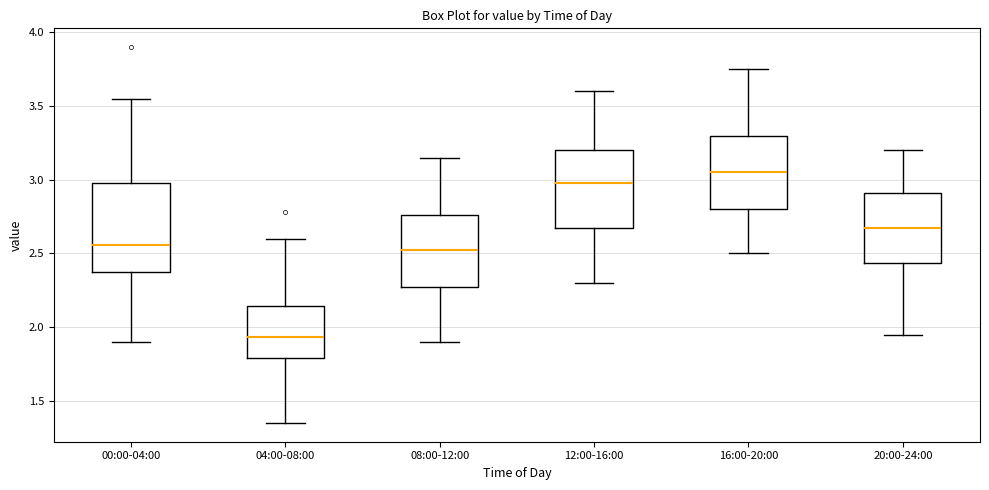

Which box has the highest median line?

16:00-20:00